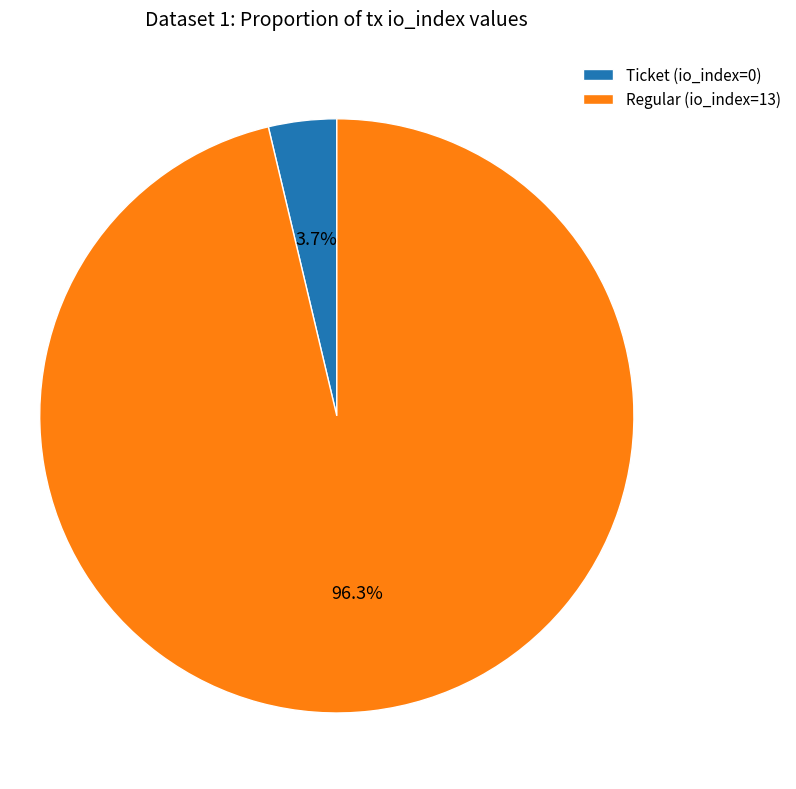

Rank the categories by value from lowest to highest.

Ticket (io_index=0), Regular (io_index=13)